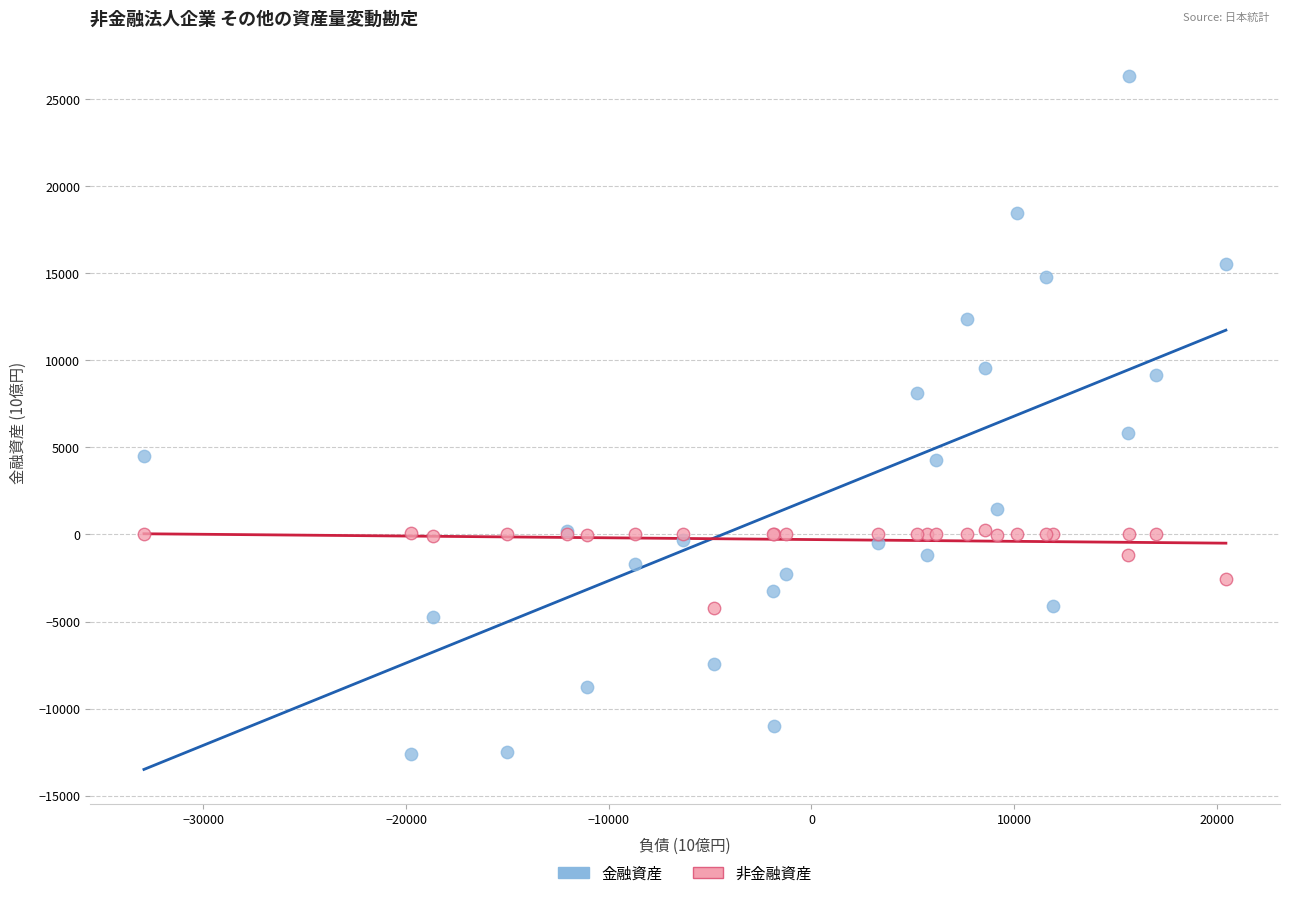

Which series contains the lowest Y value?

金融資産